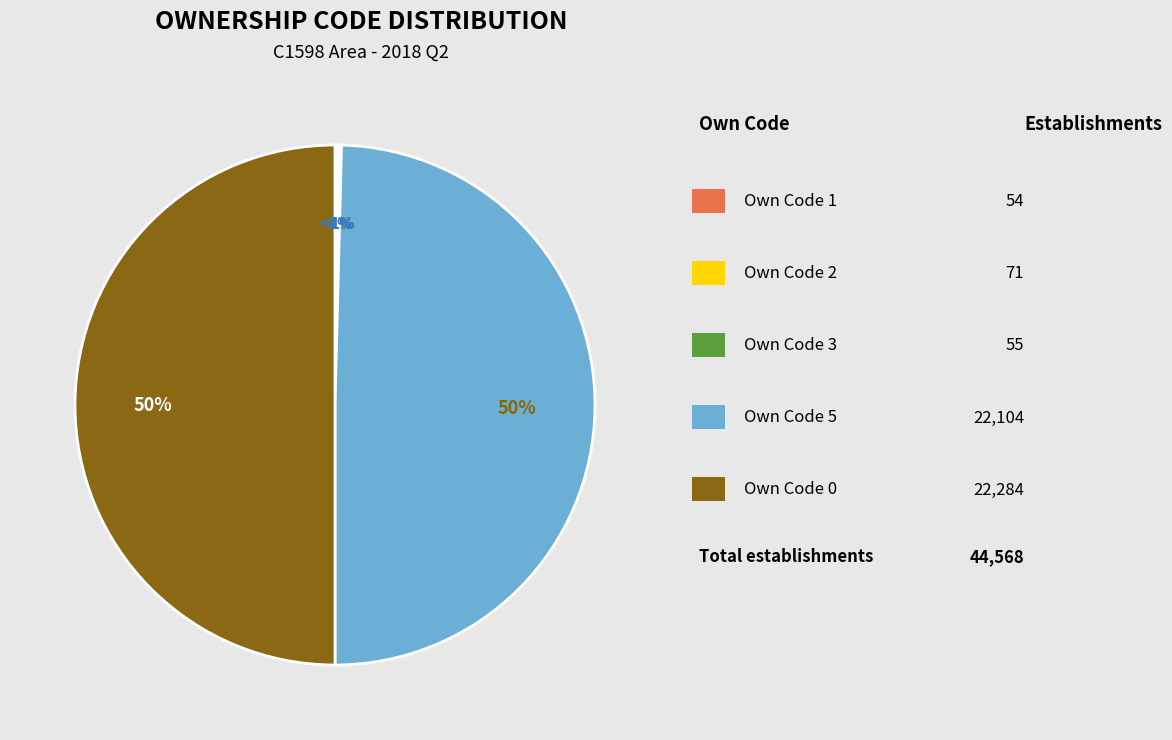

Is it true that 0 is 57% of the pie?

False